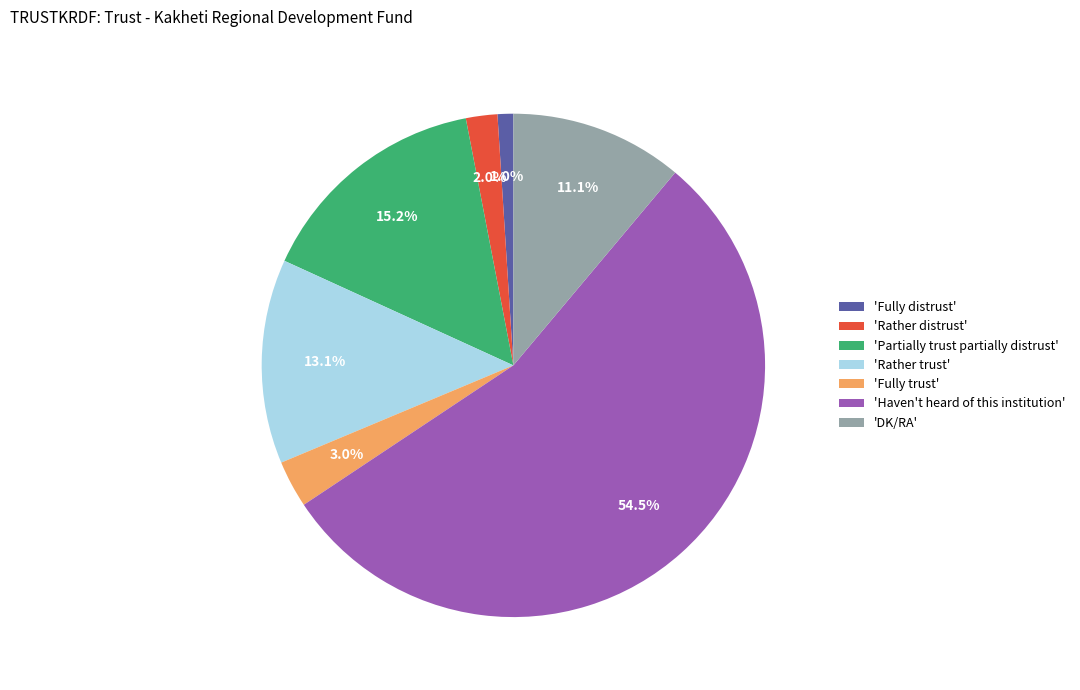

Rank the categories by value from highest to lowest.

'Haven't heard of this institution', 'Partially trust partially distrust', 'Rather trust', 'DK/RA', 'Fully trust', 'Rather distrust', 'Fully distrust'